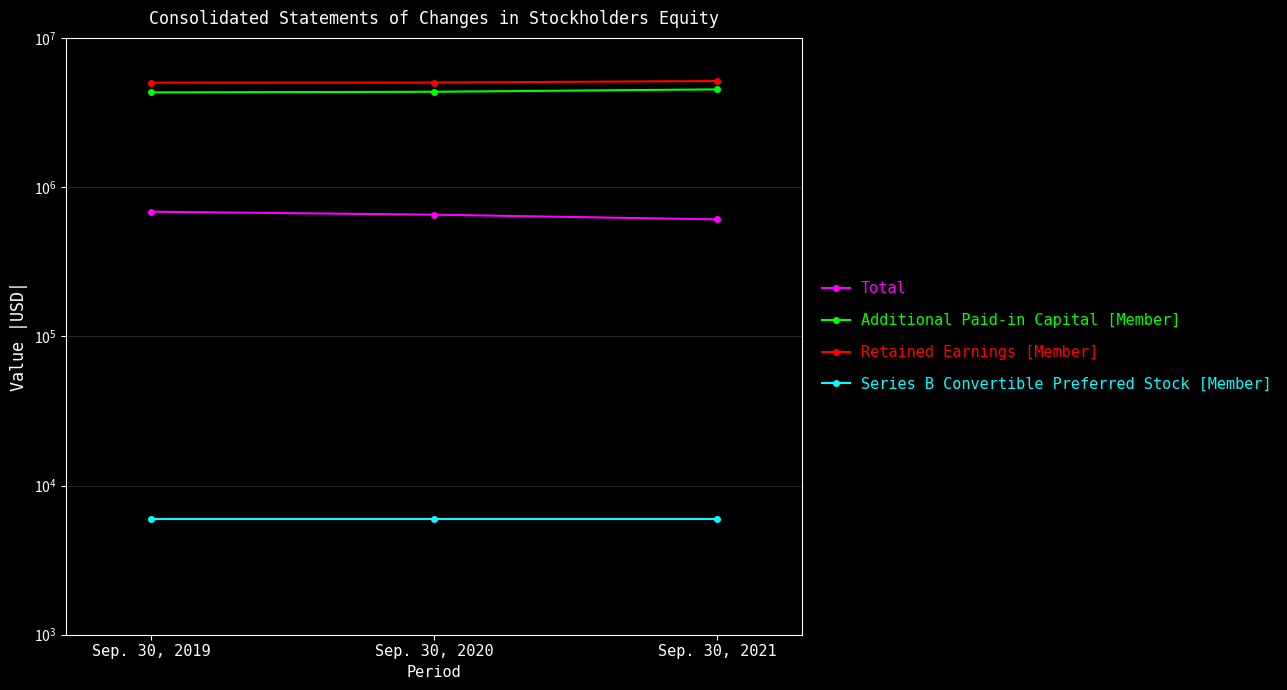

How many values in the Retained Earnings [Member] series are below 5020055?

1